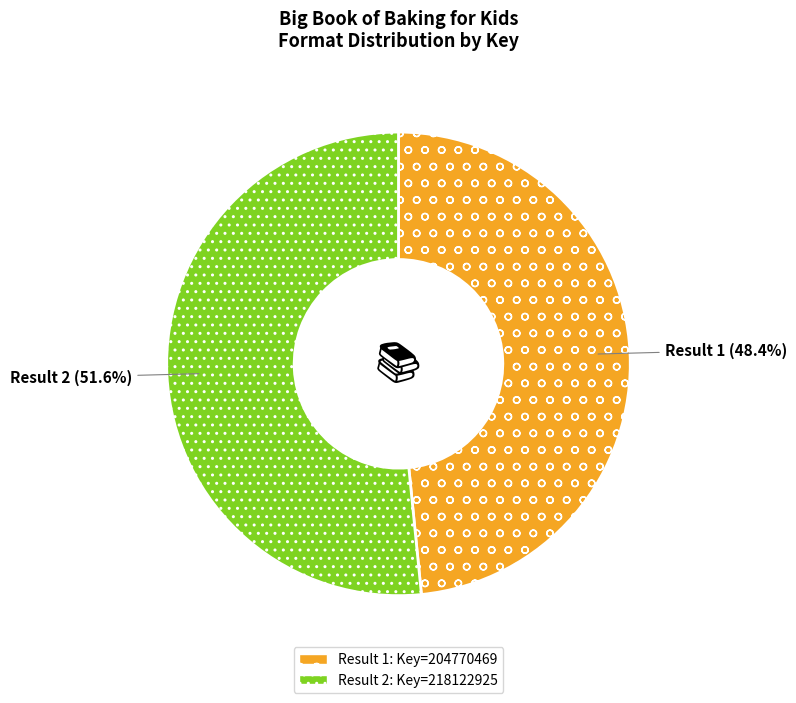

Is there a majority slice in this chart?

Yes